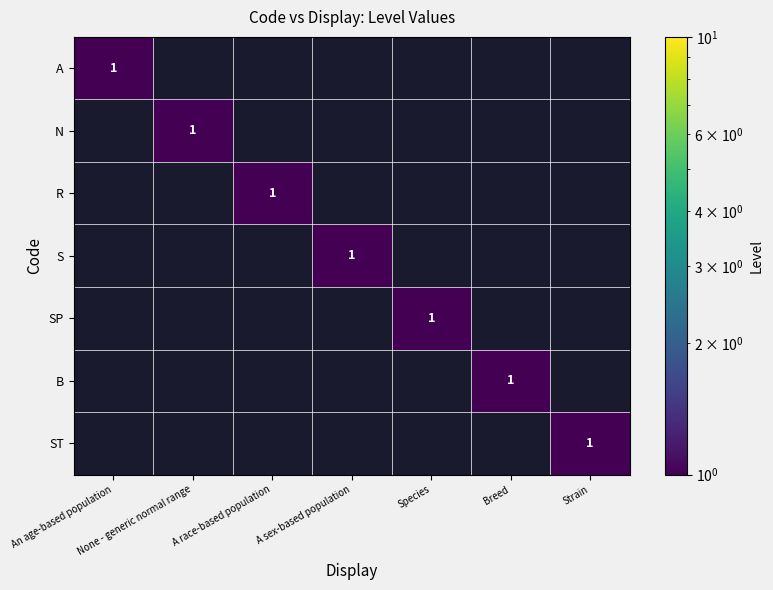

The value of ST at Strain is 1. True or false?

True